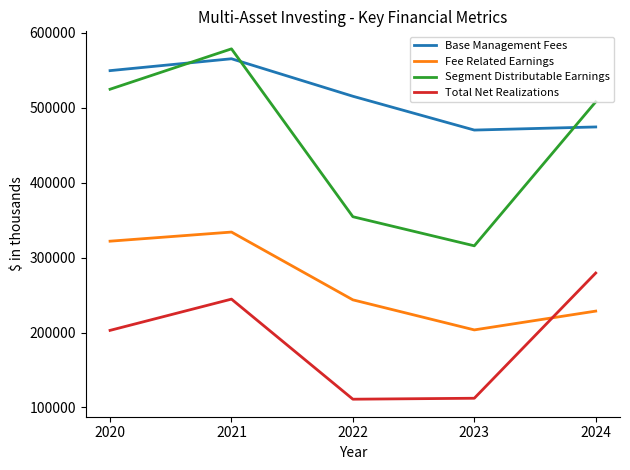

What is the approximate value of Total Net Realizations at 2021?

244568